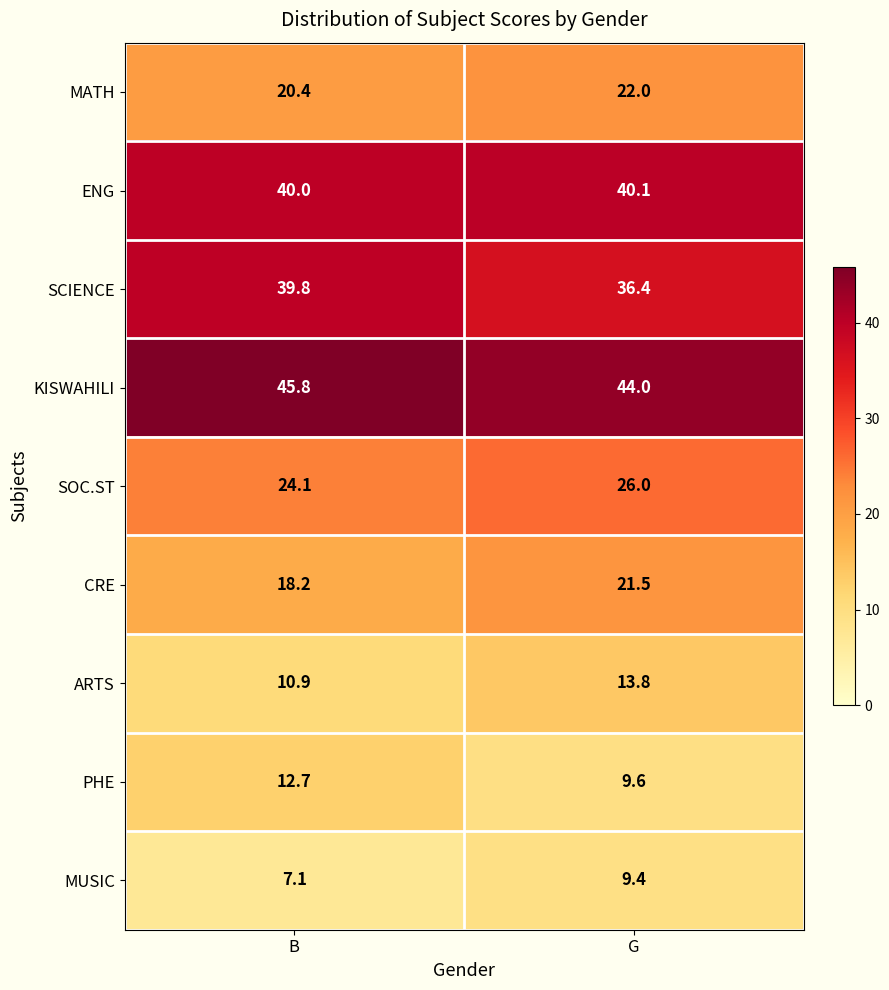

How many data points in KISWAHILI are less than 45?

1